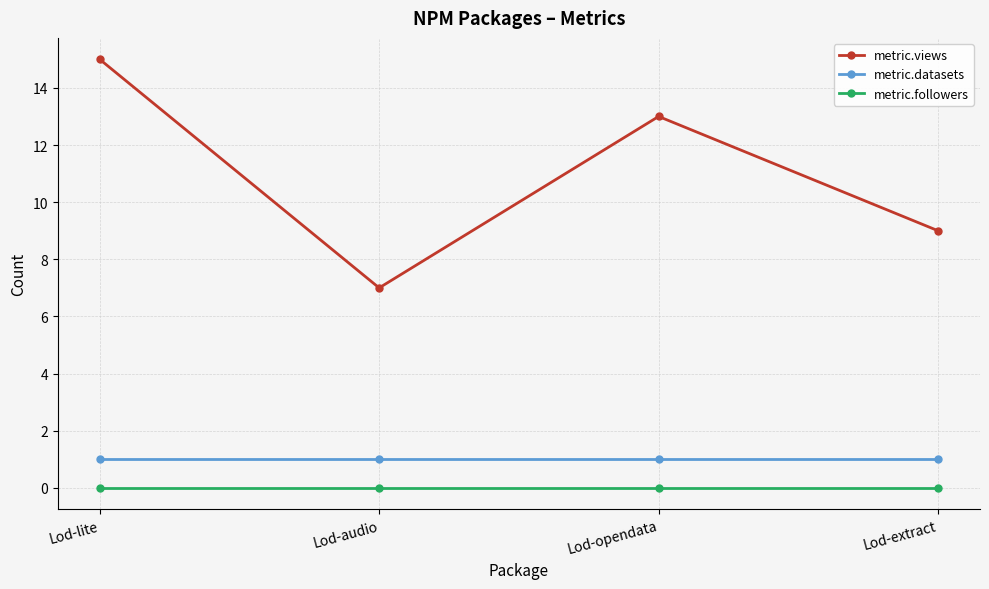

What is the spread (max minus min) of values at Lod-audio?

7